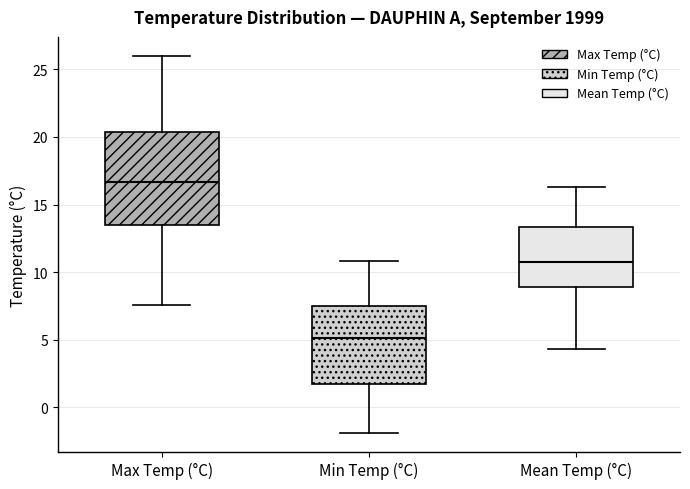

Where does the median line of the box for Max Temp (°C) sit on the y-axis? The values are not printed on the chart, so give them approximately, as read against the axis.

16.5